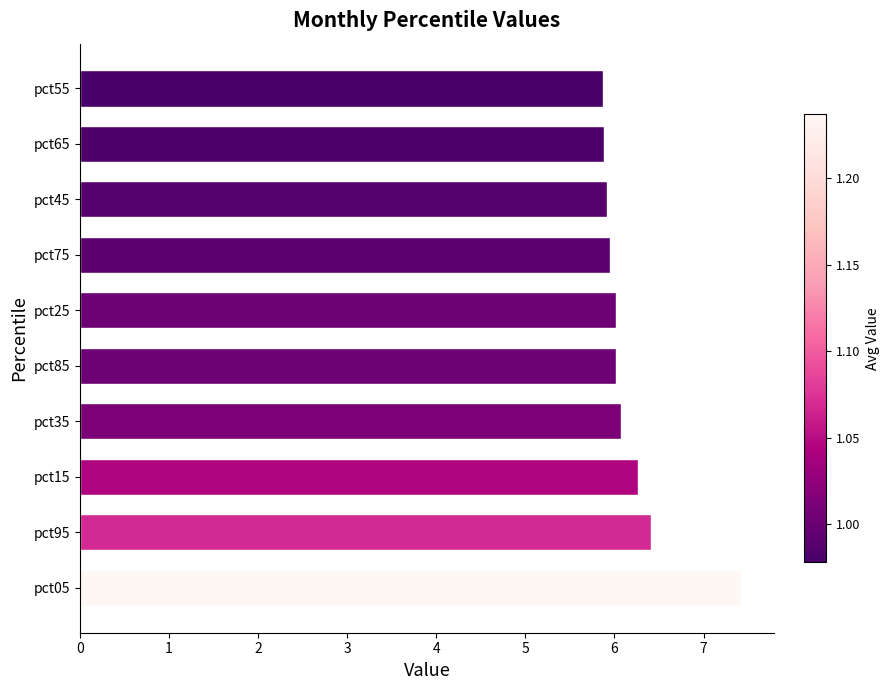

What is the change in value from pct95 to pct45?

-0.5